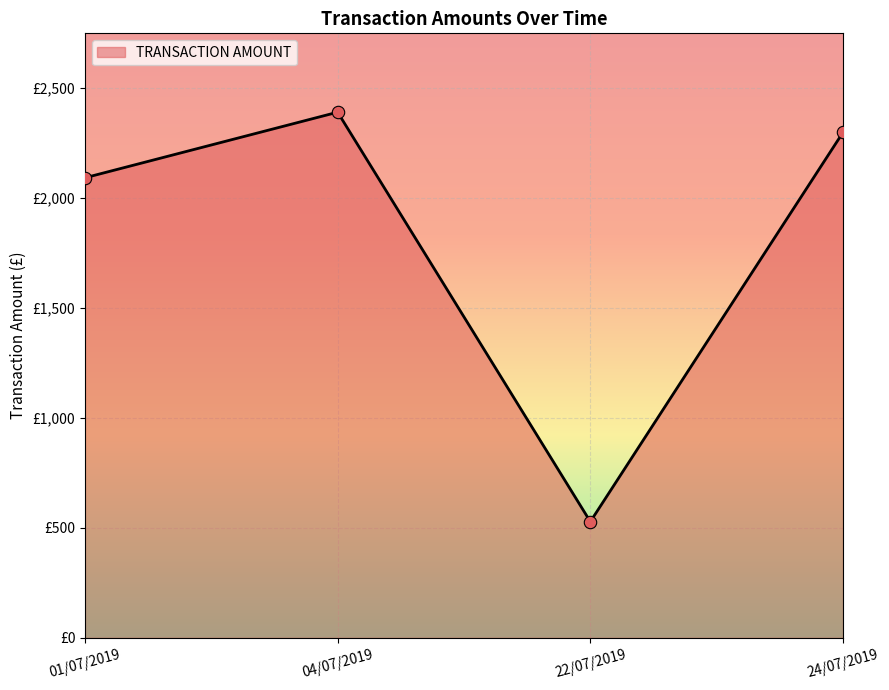

Is this an area chart (filled region under the line)?

Yes